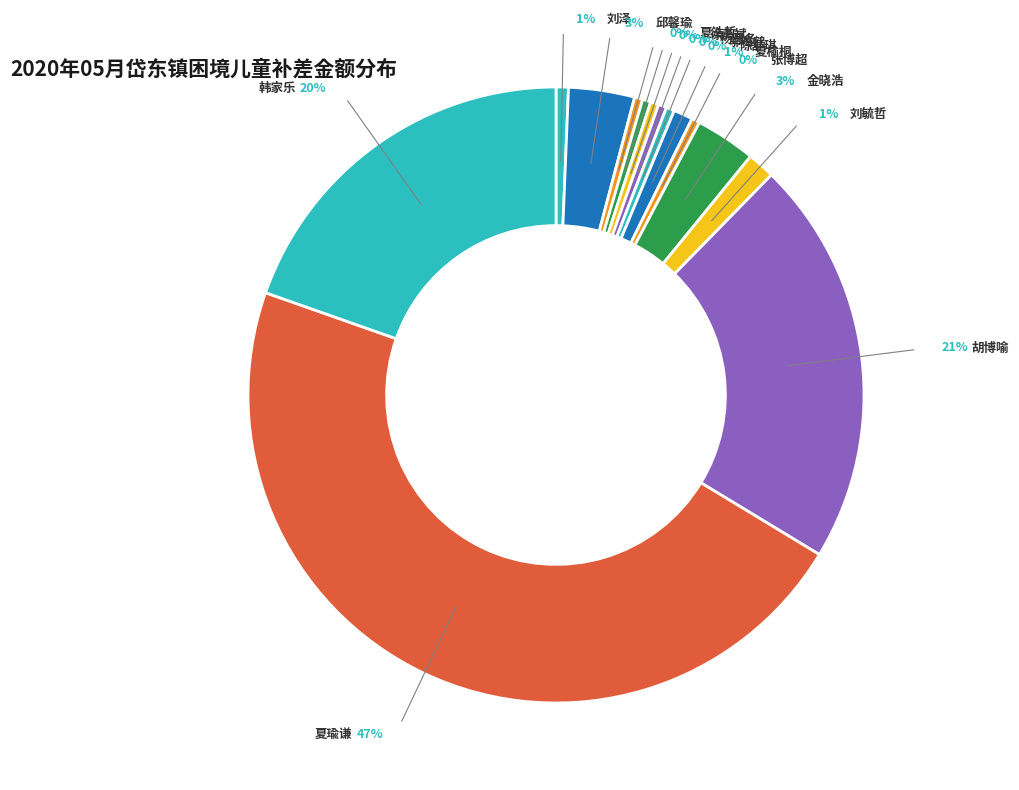

Is it true that 陈舒琪 is 1% of the pie?

False